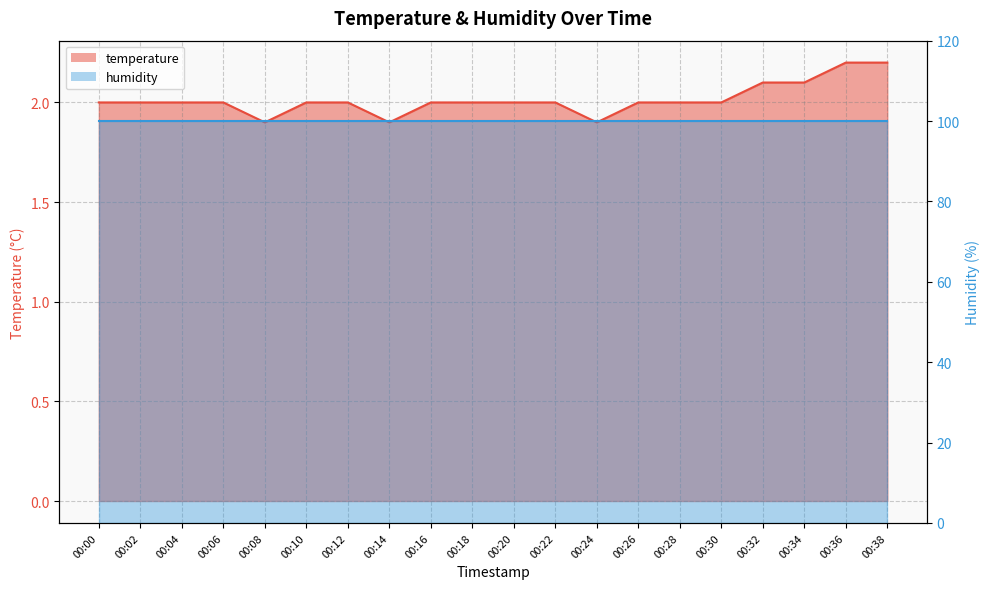

What is the maximum value shown in the chart?

2.2